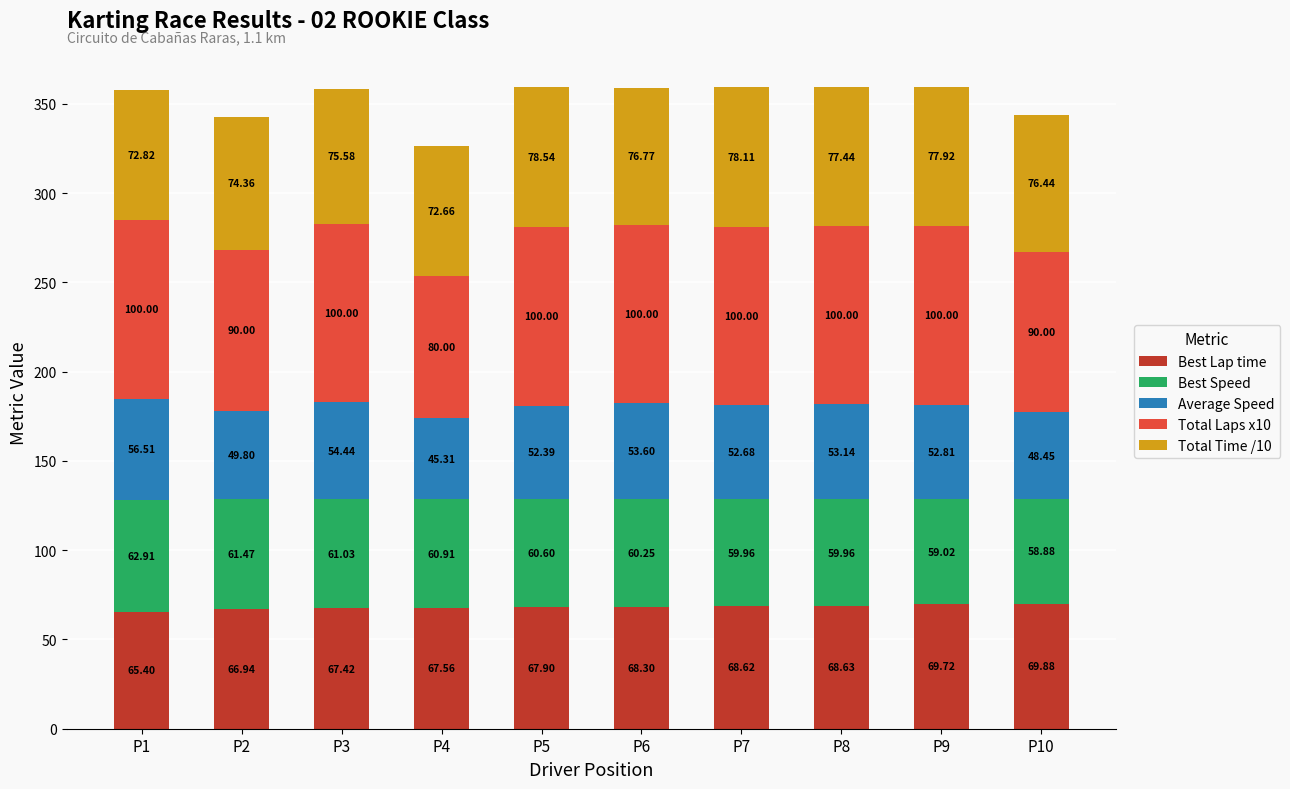

What is the difference between the Best Lap time values at P8 and P9?

1.1